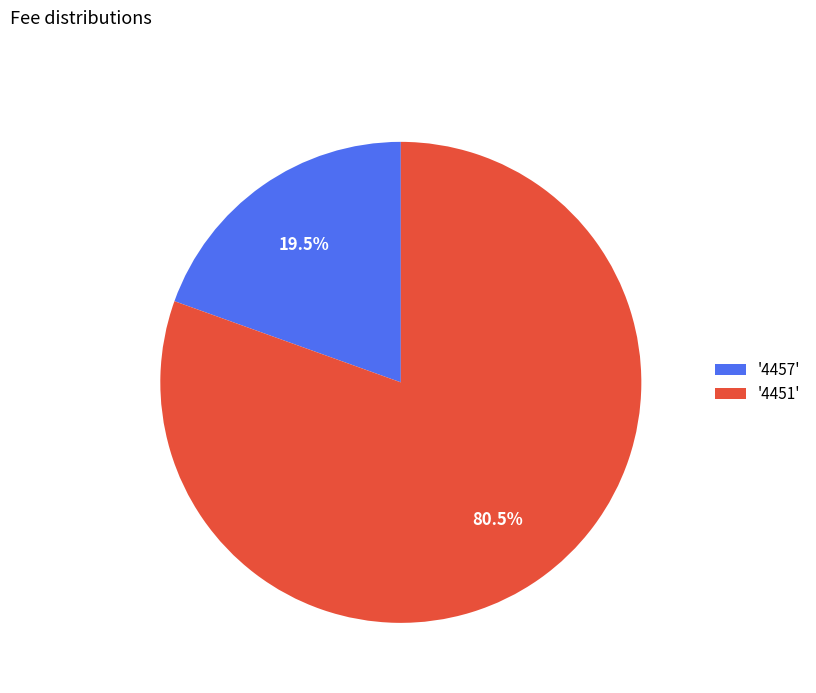

Which category has the smallest portion of the pie?

'4457'